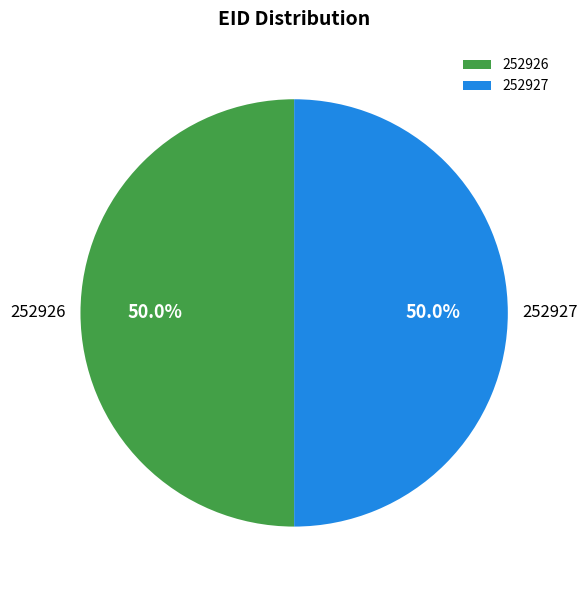

Do 252927 and 252926 together represent more than half of the pie?

Yes